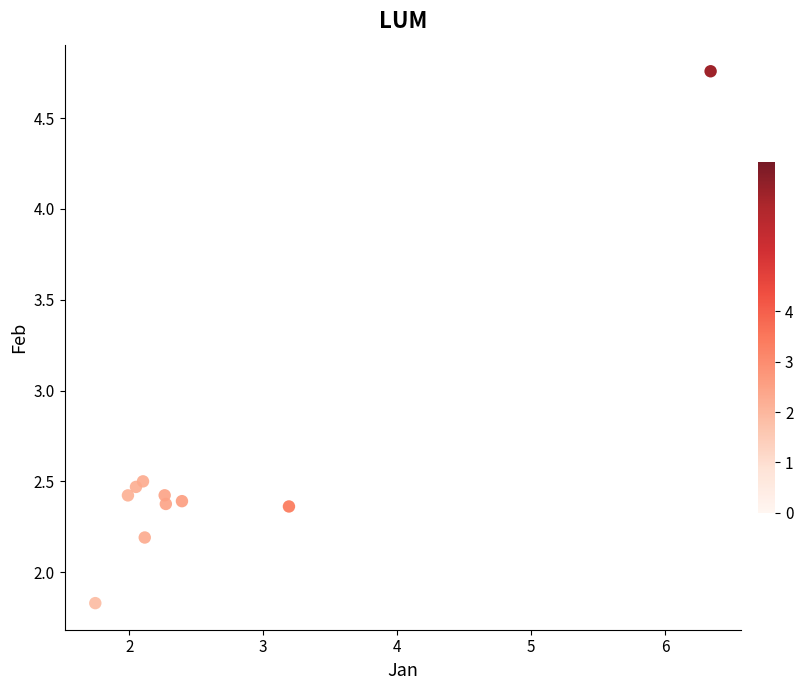

What is the range of X values (max minus min)?

4.6